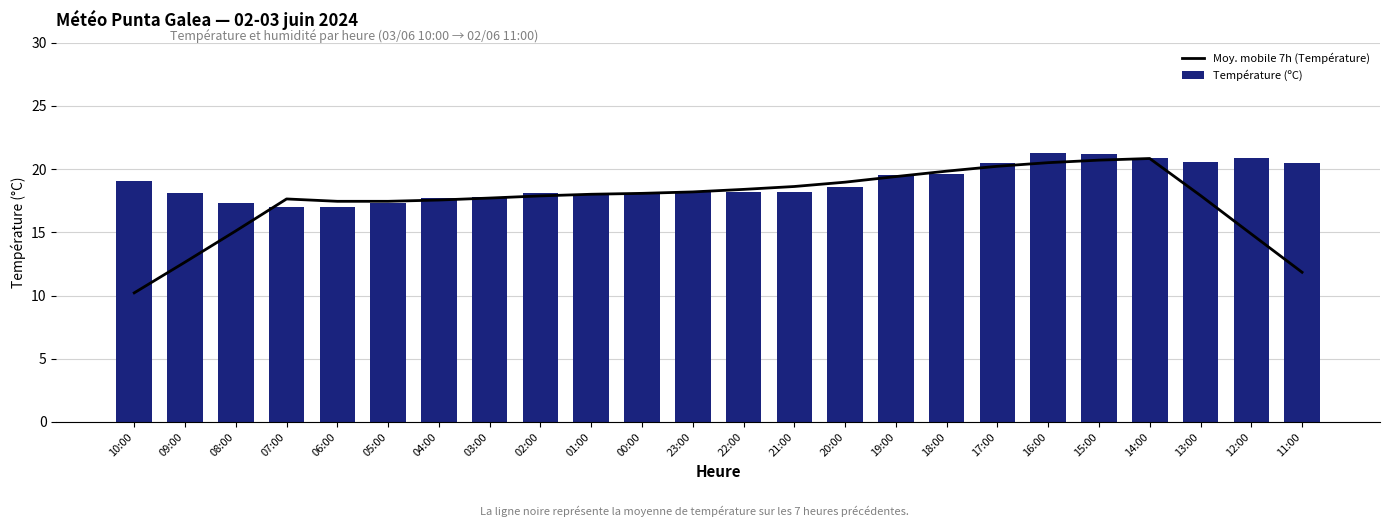

The value of Moy. mobile 7h (Température) at 02:00 is 29.3. True or false?

False